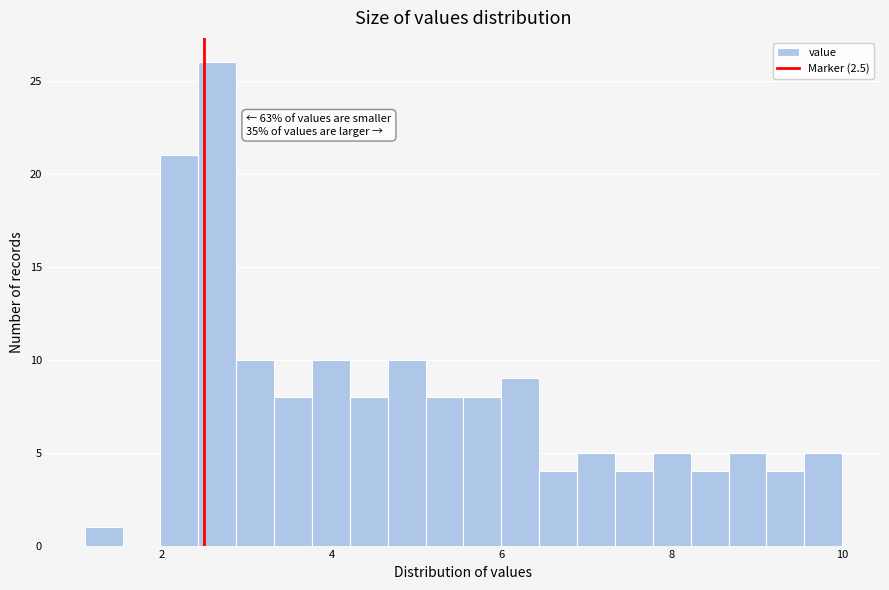

Read against the x-axis, roughly where is the centre of the tallest bar?

2.6